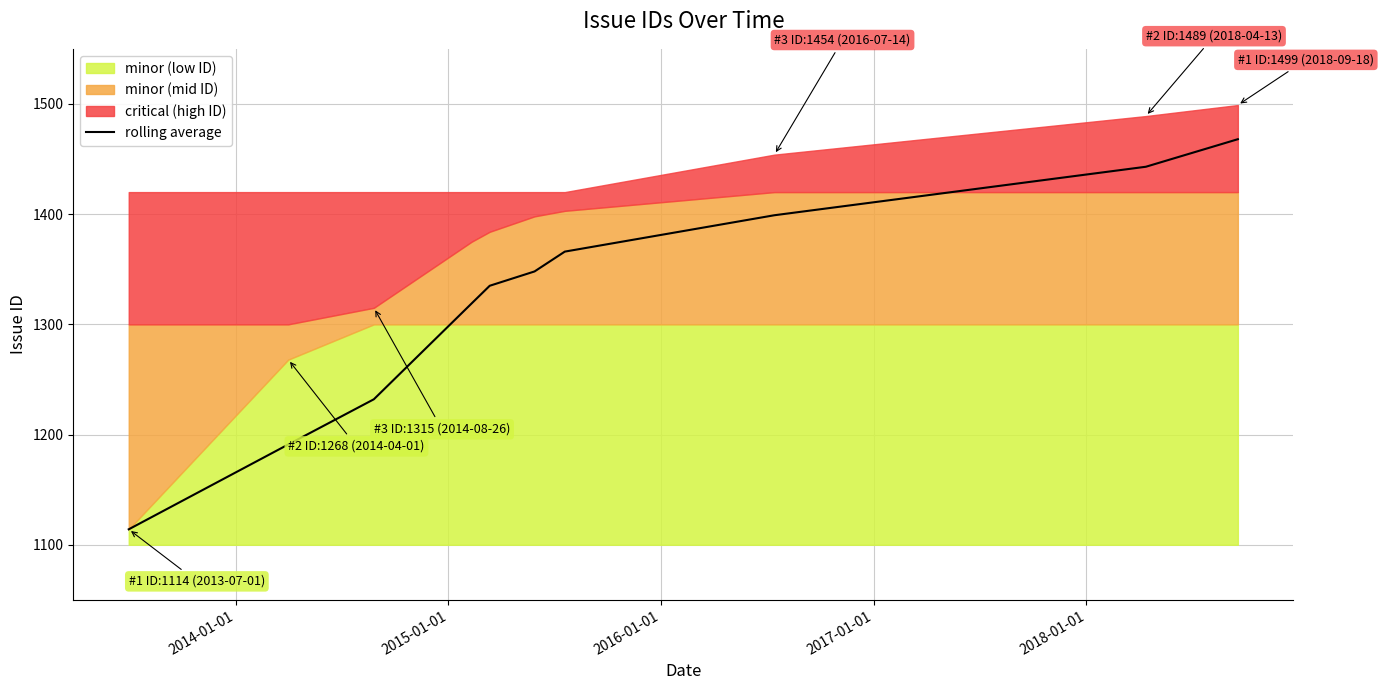

Approximately how many times larger is the value at 2014-01-01 compared to 2015-01-01?

1.0